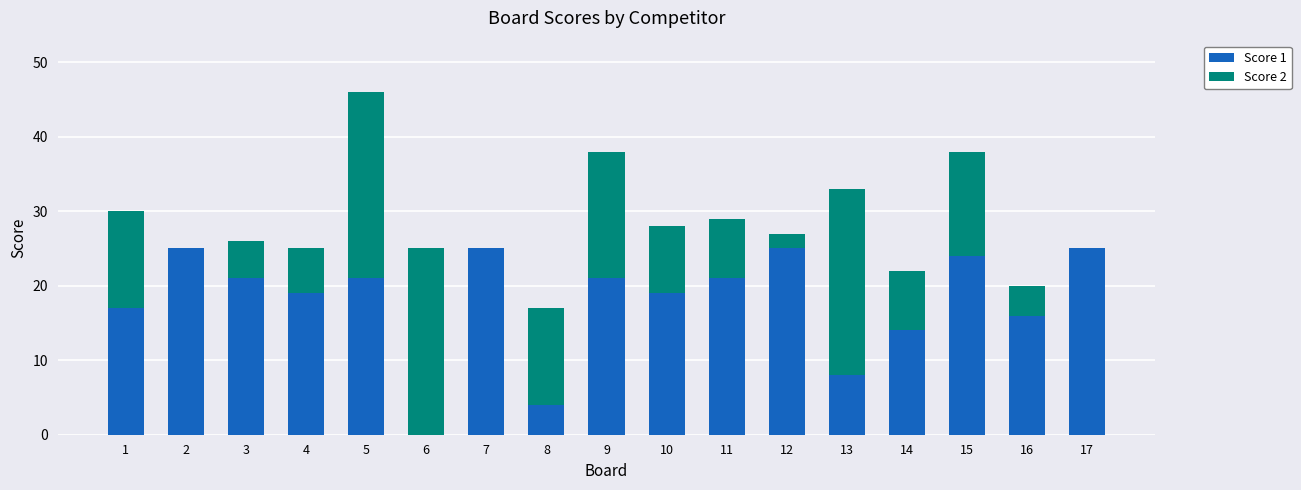

At which category is the sum across all series the highest?

5